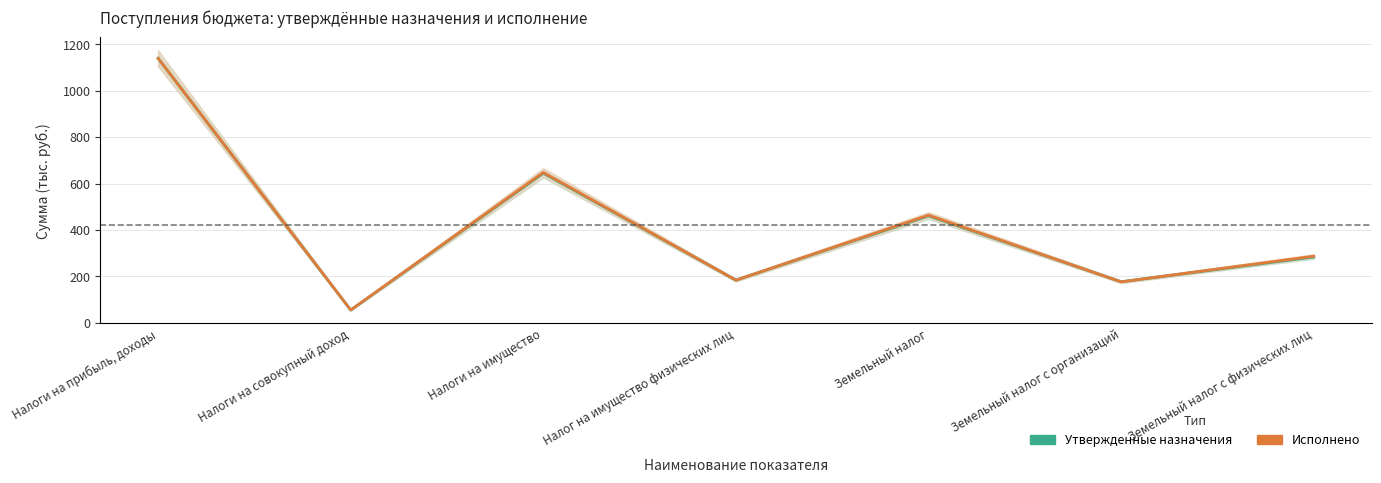

At which label is Утвержденные назначения closest to 597?

Налоги на имущество